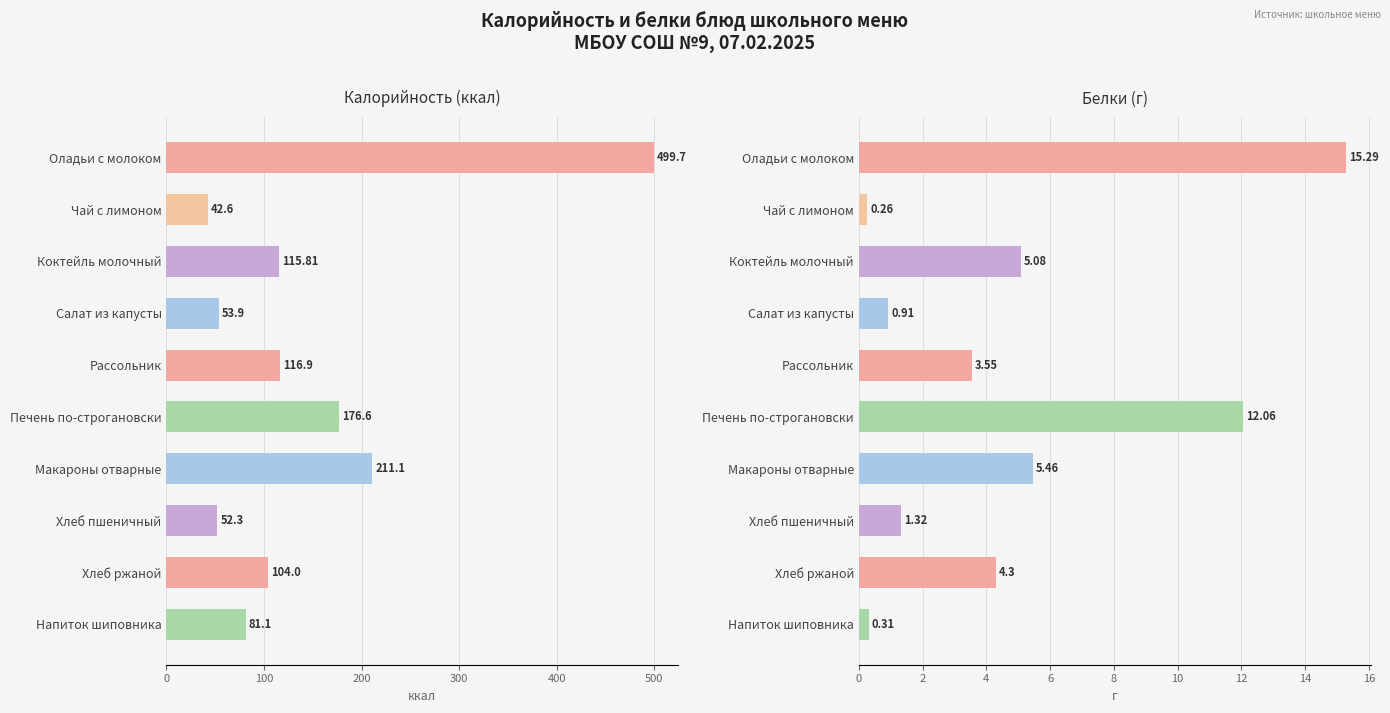

Which has a higher value, Рассольник or Коктейль молочный?

Рассольник